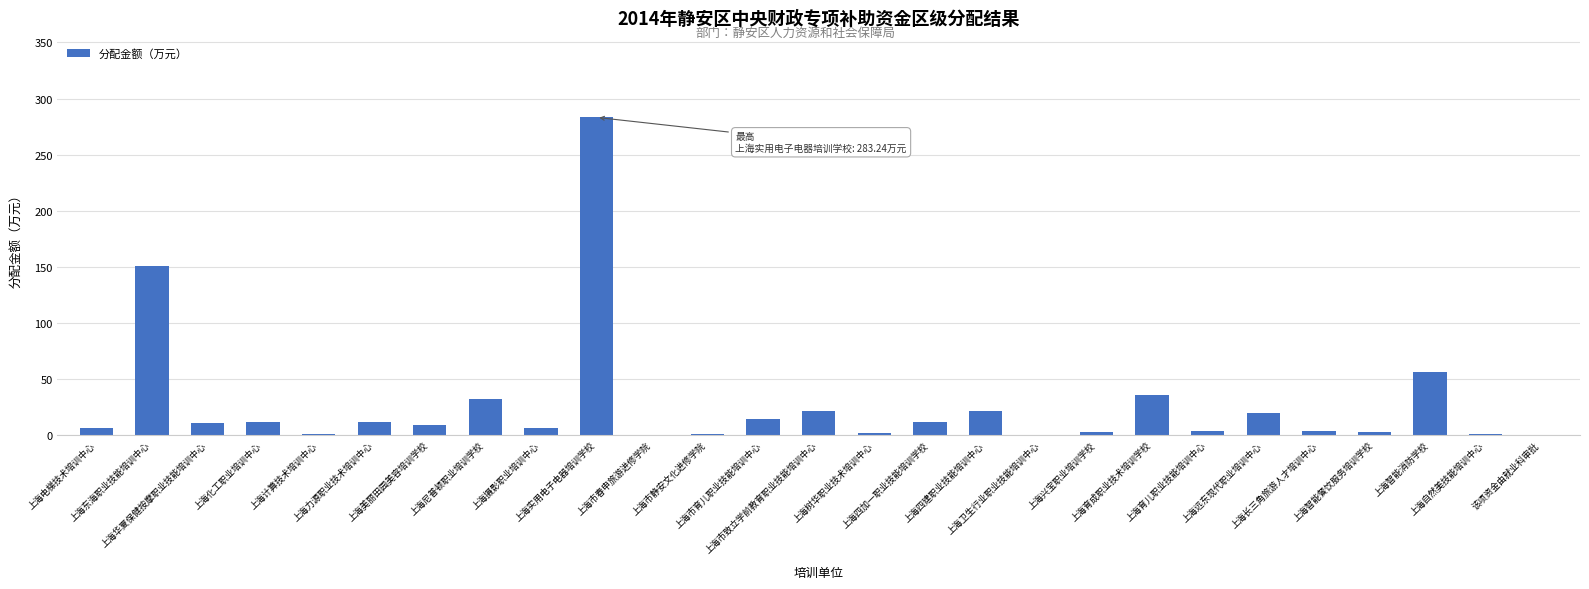

What is the maximum value shown in the chart?

283.2